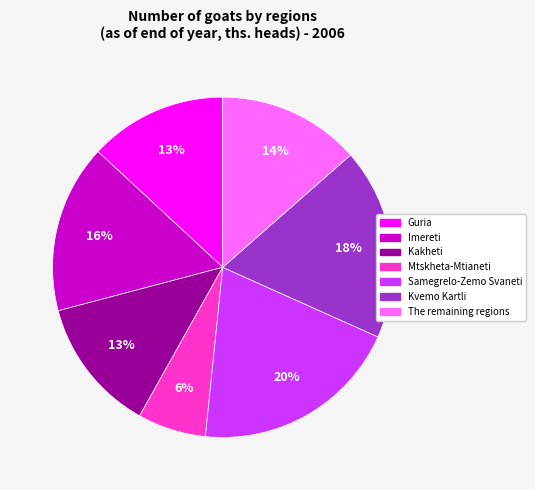

How many segments does this pie chart have?

7